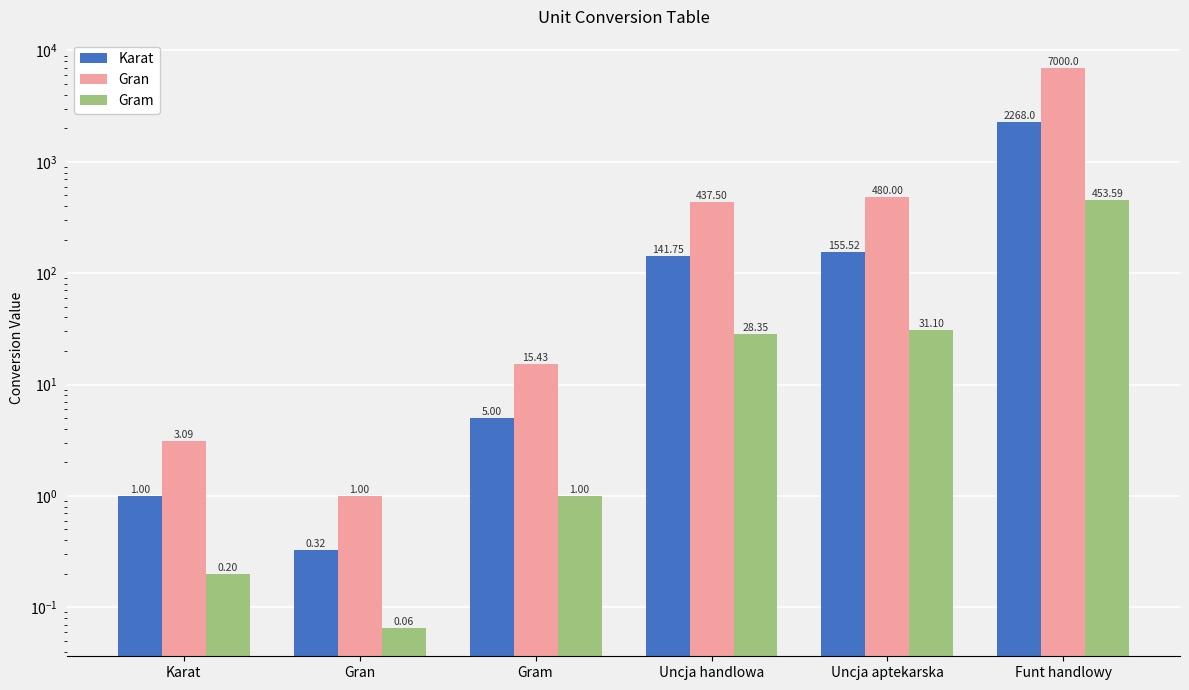

What is the label of the 5th bar from the right?

Gran